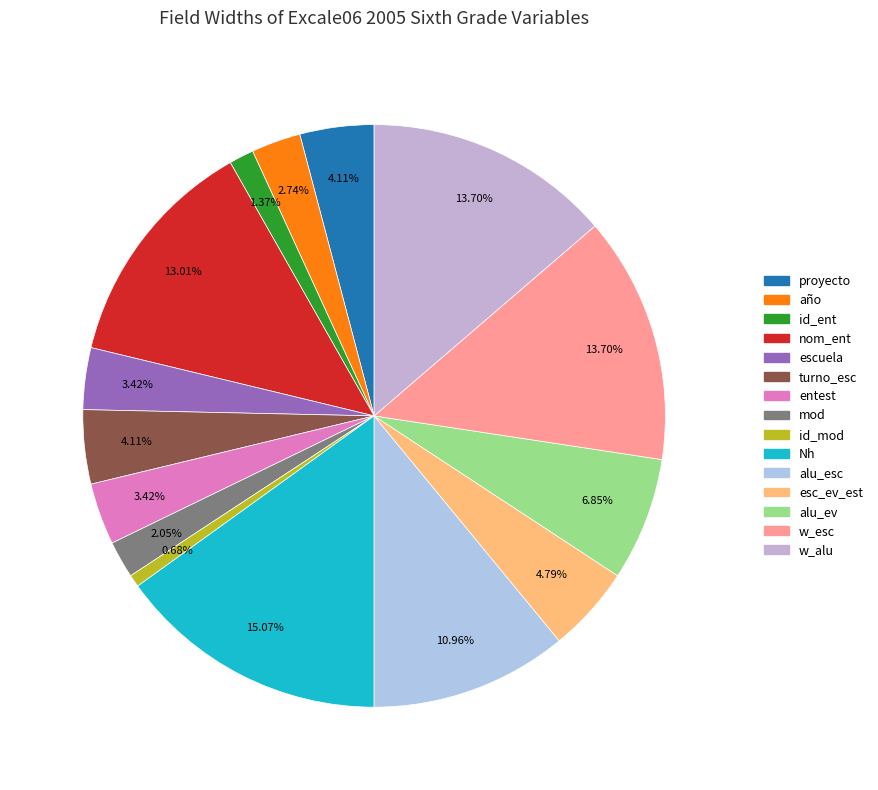

How much of the chart is everything except nom_ent?

87.0%